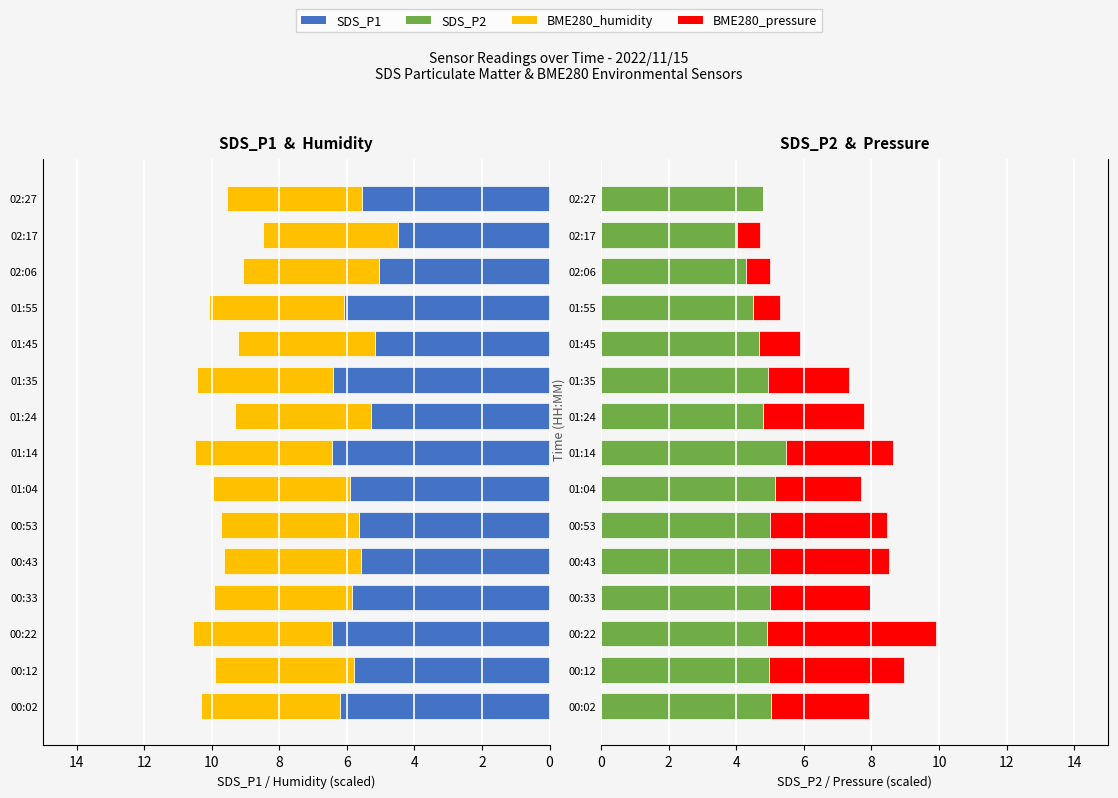

What is the value of the SDS_P2 bar at the 7th from the left?

5.2